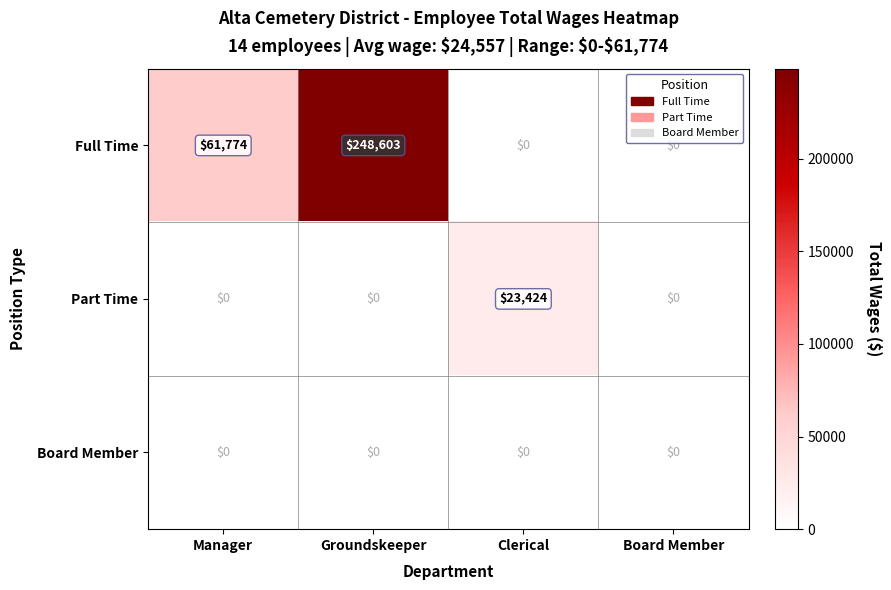

How many data points in Part Time are above 0?

1